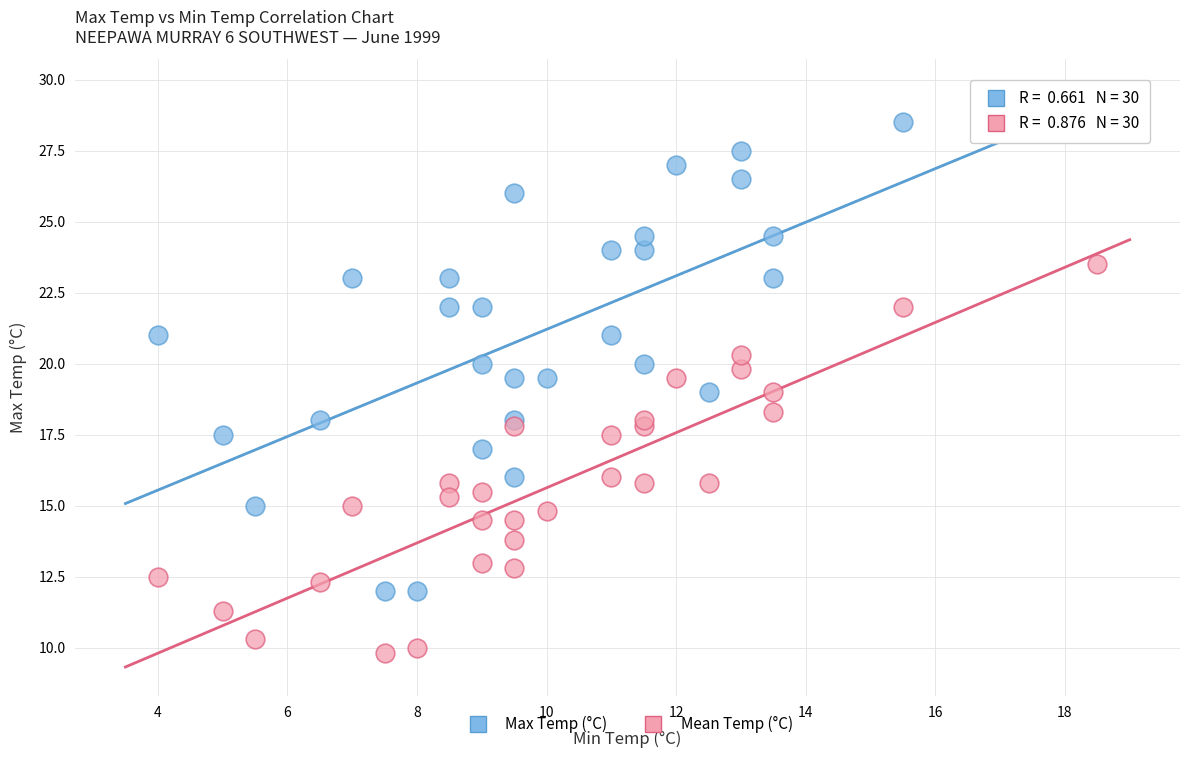

Which series has the widest spread of Y values?

Max Temp (°C)